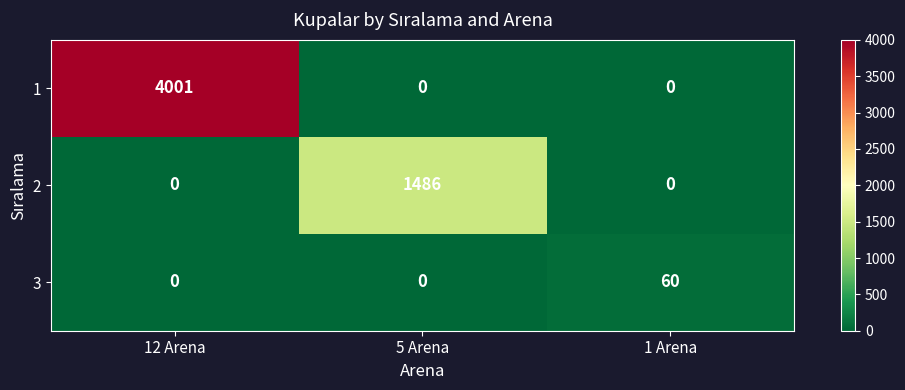

Reading left to right, extract all data points from this chart.

1: 12 Arena=4001	5 Arena=0	1 Arena=0
2: 12 Arena=0	5 Arena=1486	1 Arena=0
3: 12 Arena=0	5 Arena=0	1 Arena=60